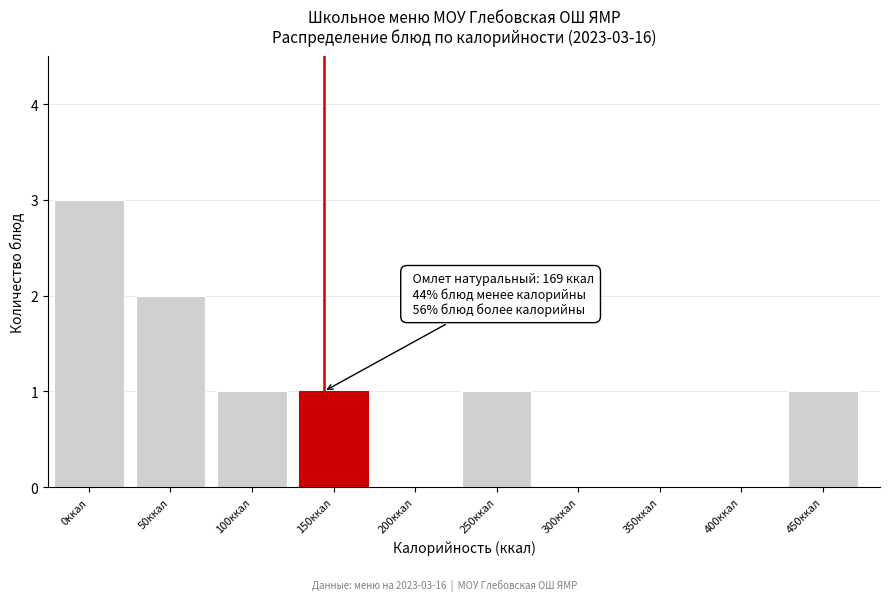

Reading right to left, extract all data points from this chart.

450ккал=1	400ккал=0	350ккал=0	300ккал=0	250ккал=1	200ккал=0	150ккал=1	100ккал=1	50ккал=2	0ккал=3